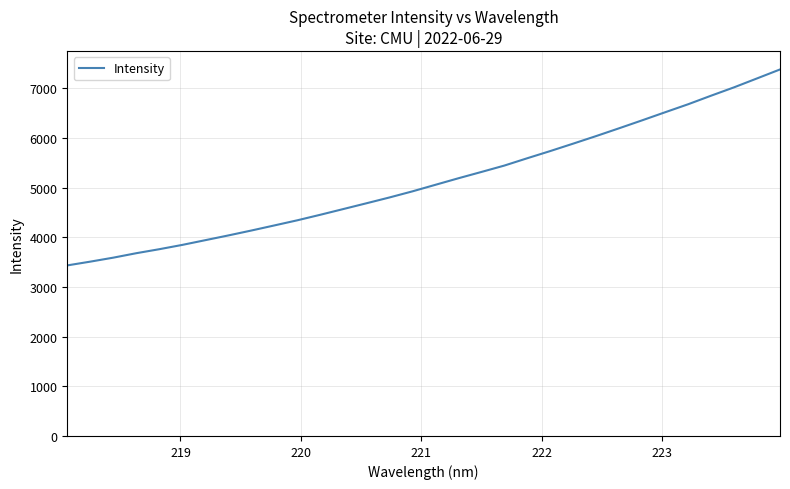

What is the difference between the maximum and minimum values?

3943.5